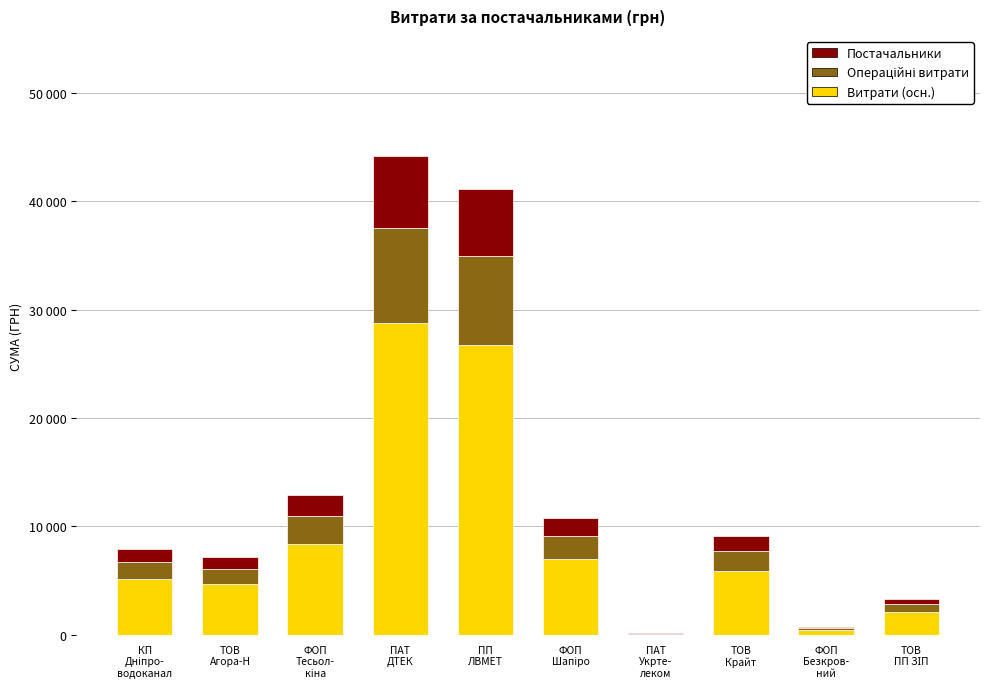

Does the chart contain stacked bars?

Yes